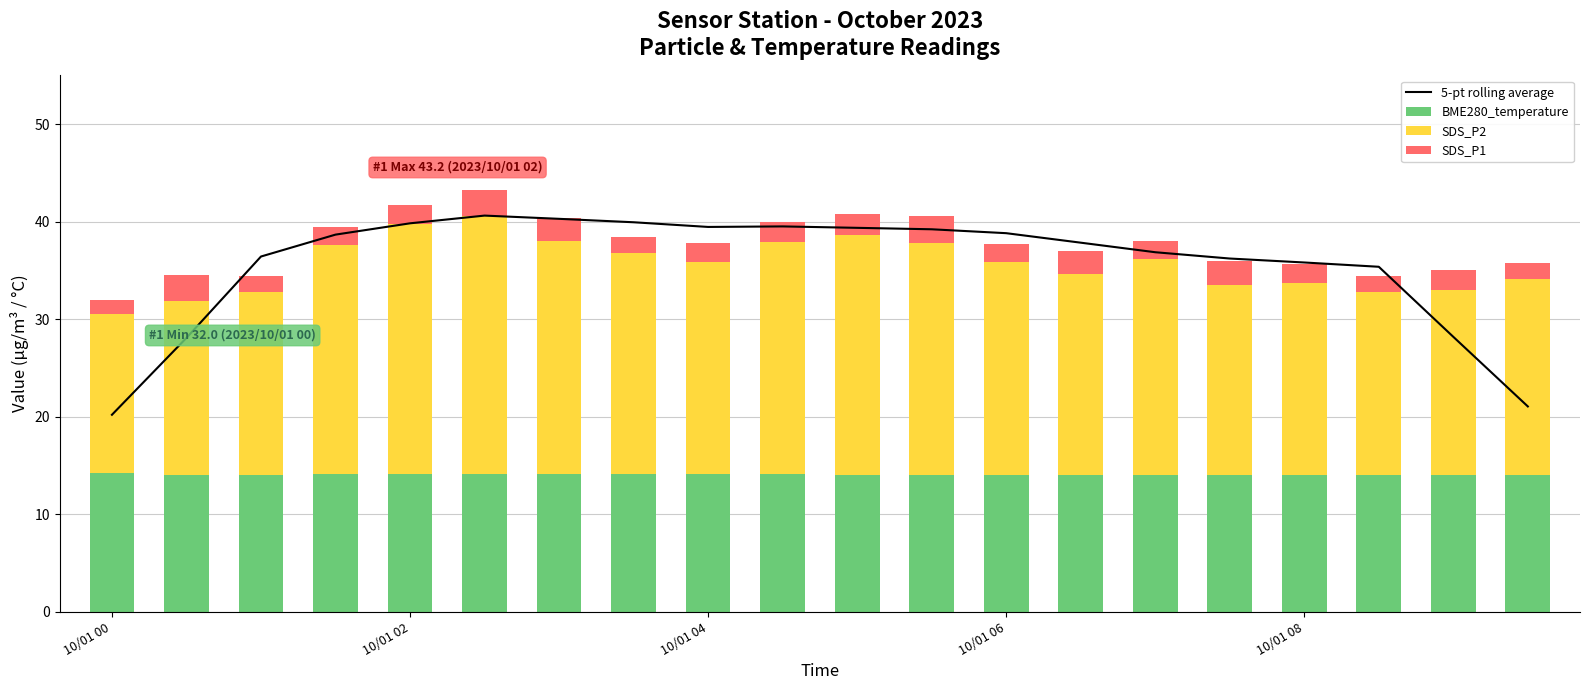

Is it true that BME280_temperature equals 14.0 at 11?

True